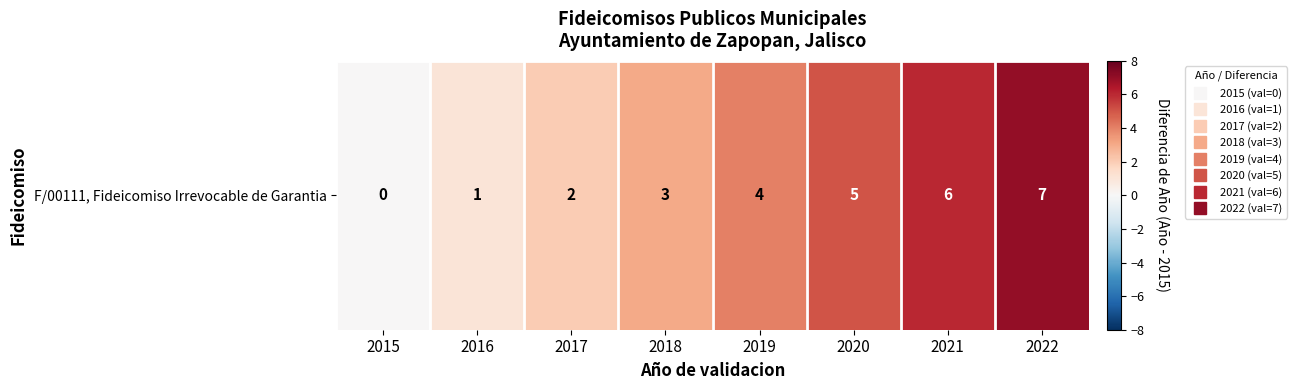

Reading right to left, transcribe all the data shown in this chart.

2022=7	2021=6	2020=5	2019=4	2018=3	2017=2	2016=1	2015=0